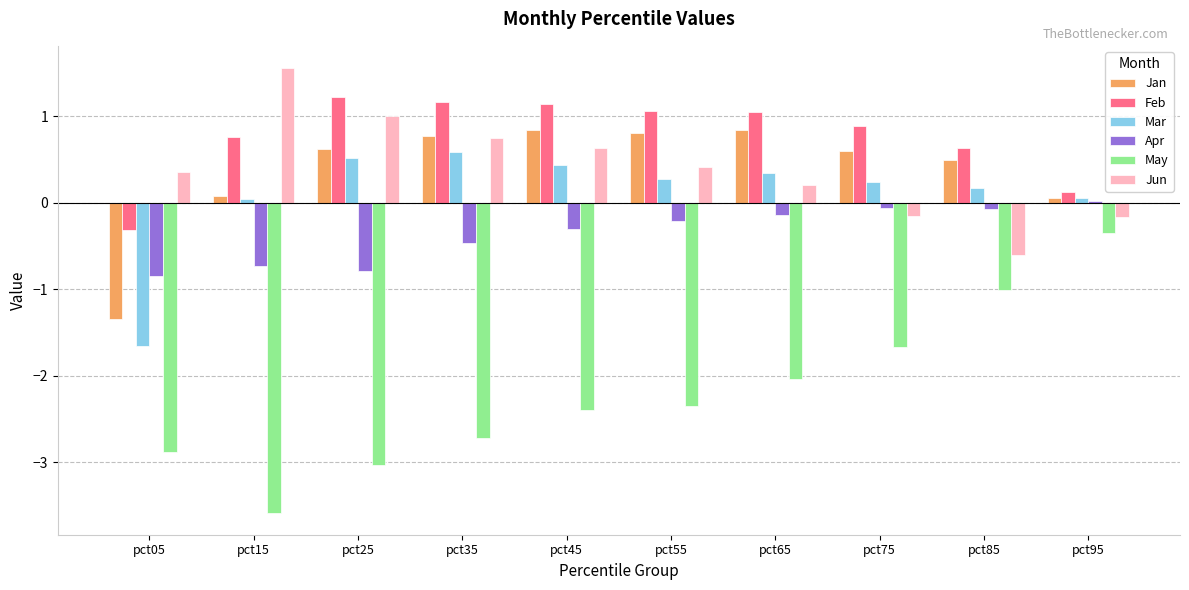

What is the difference between the second highest and minimum values in the Mar series?

2.2